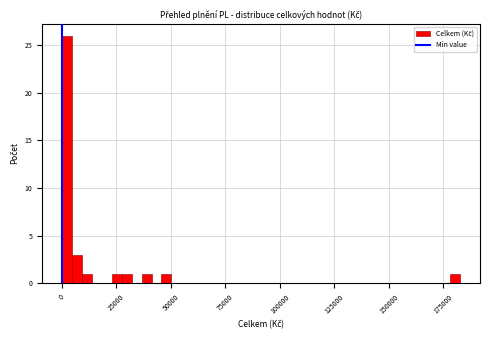

Around what value on the x-axis is the tallest bar? Give the approximate position of its centre, as read against the axis.

0